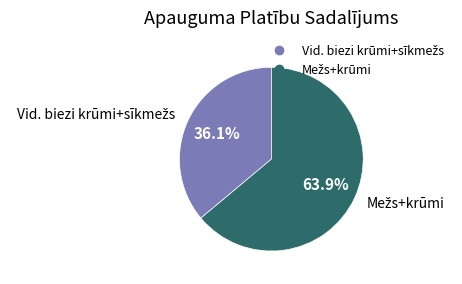

Is there a majority slice in this chart?

Yes